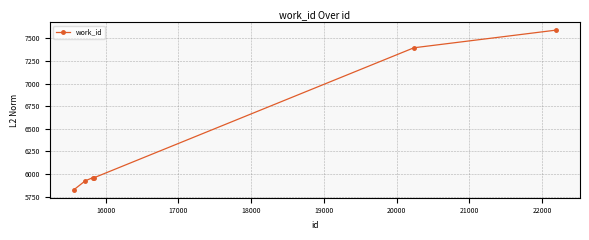

What is the maximum value shown in the chart?

7591